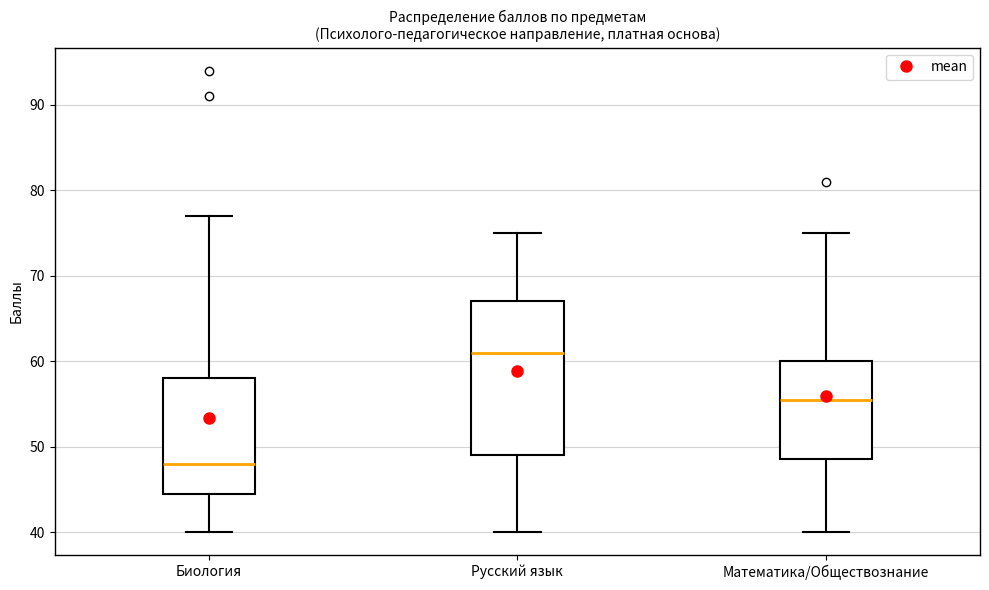

Reading left to right, transcribe this box plot: for each box, give where its median line is, the range the box spans, and where its two whiskers end, as read against the y-axis. The values are not printed on the chart, so give them approximately, as read against the axis.

Биология: median 48, box 45 to 58, whiskers 40 to 77
Русский язык: median 61, box 49 to 67, whiskers 40 to 75
Математика/Обществознание: median 56, box 49 to 60, whiskers 40 to 75